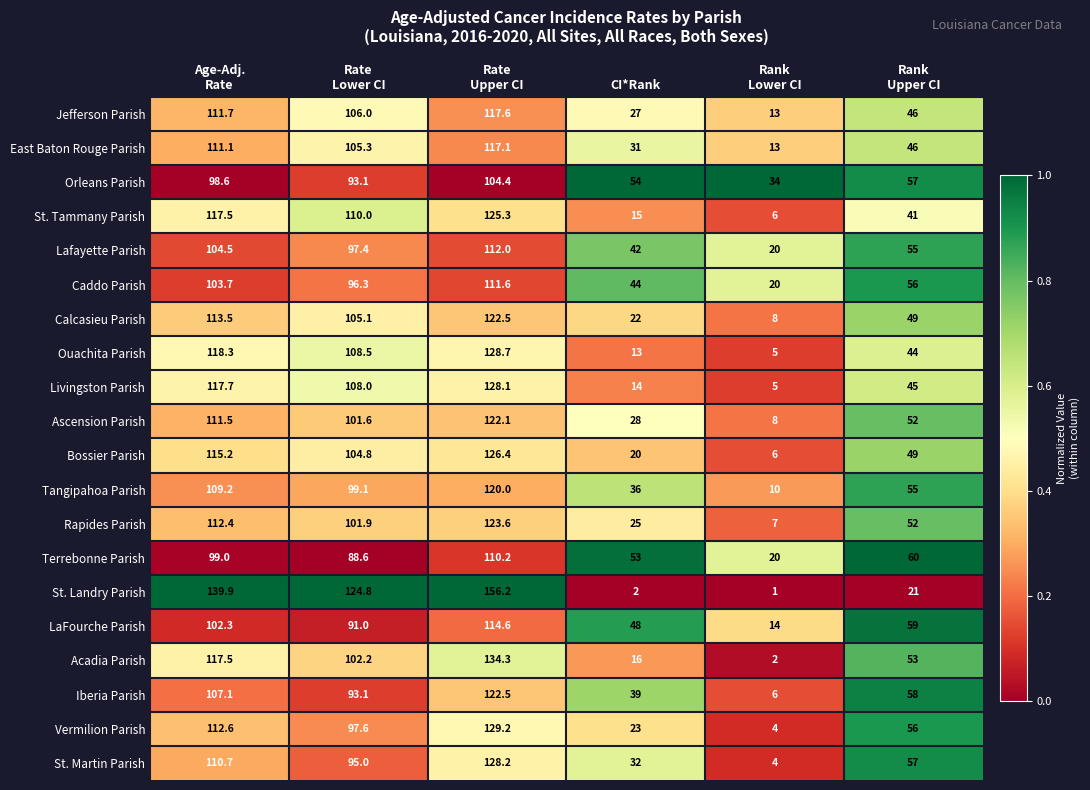

What is the maximum value for Ouachita Parish?

128.7